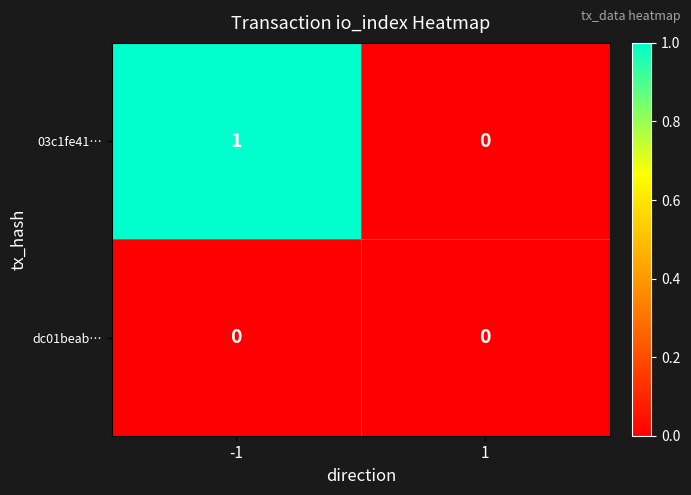

Which series changed the most between -1 and 1?

03c1fe41…